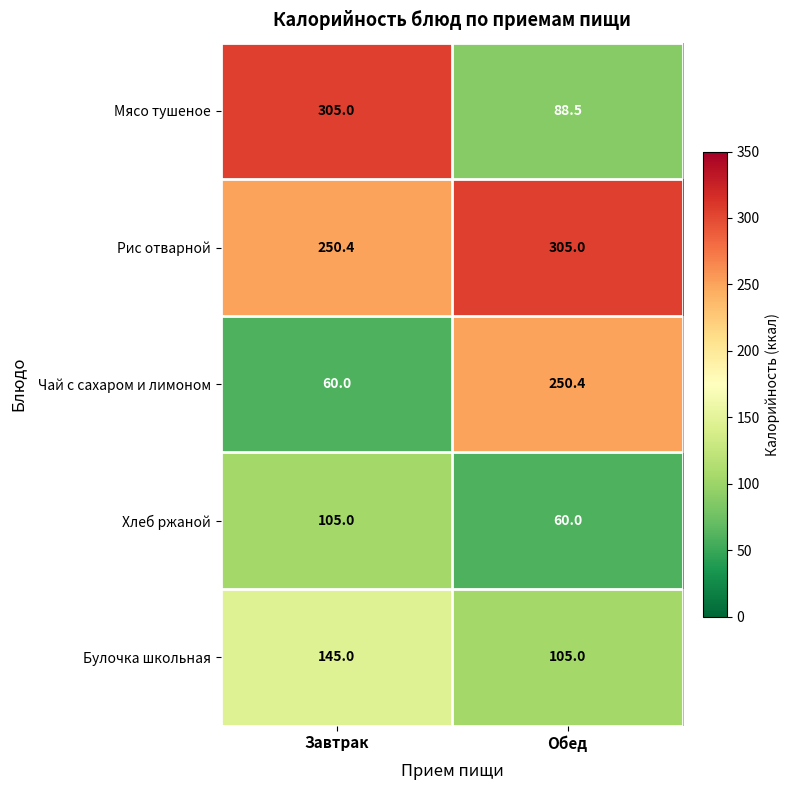

What is the difference between the maximum and minimum values in the Булочка школьная series?

40.0